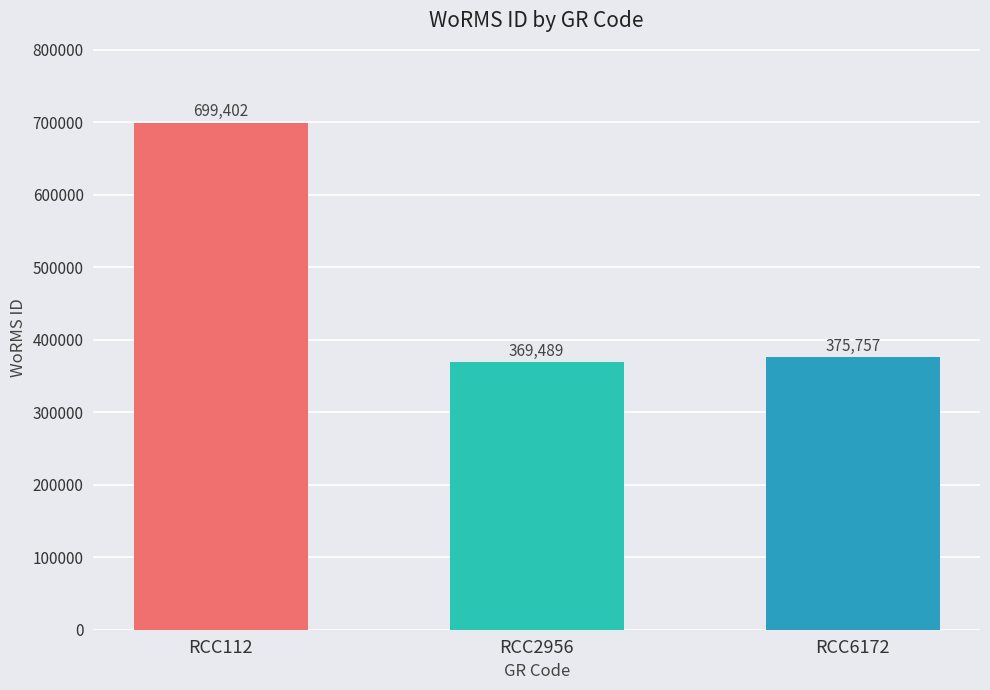

Are the bars grouped side by side (vs. stacked)?

No